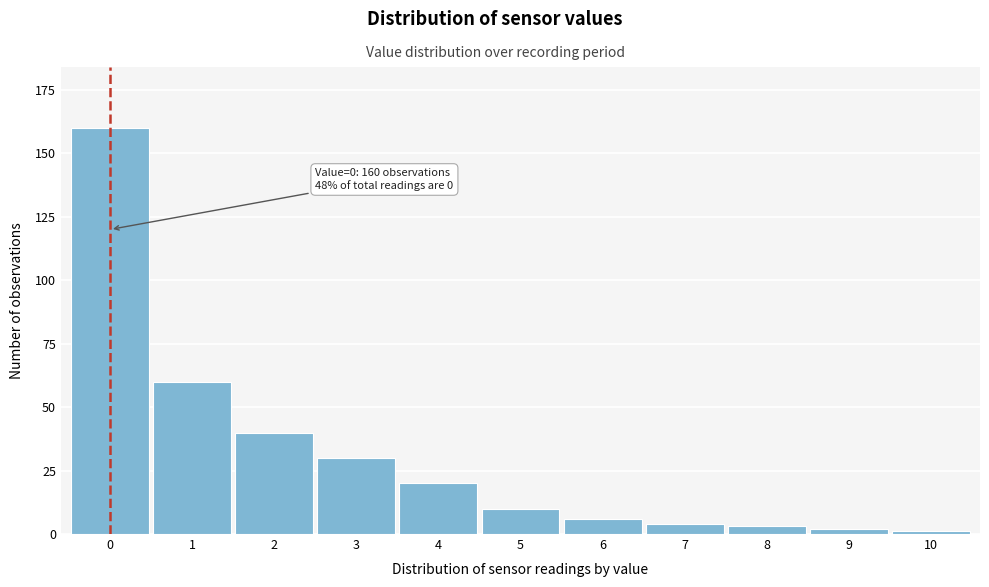

Reading left to right, what are all the values shown in this chart?

0=160	1=60	2=40	3=30	4=20	5=10	6=6	7=4	8=3	9=2	10=1